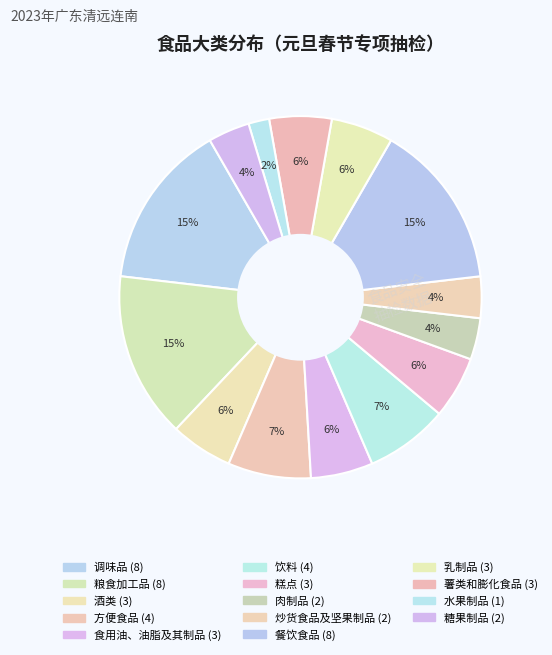

Count the number of slices in the pie.

14